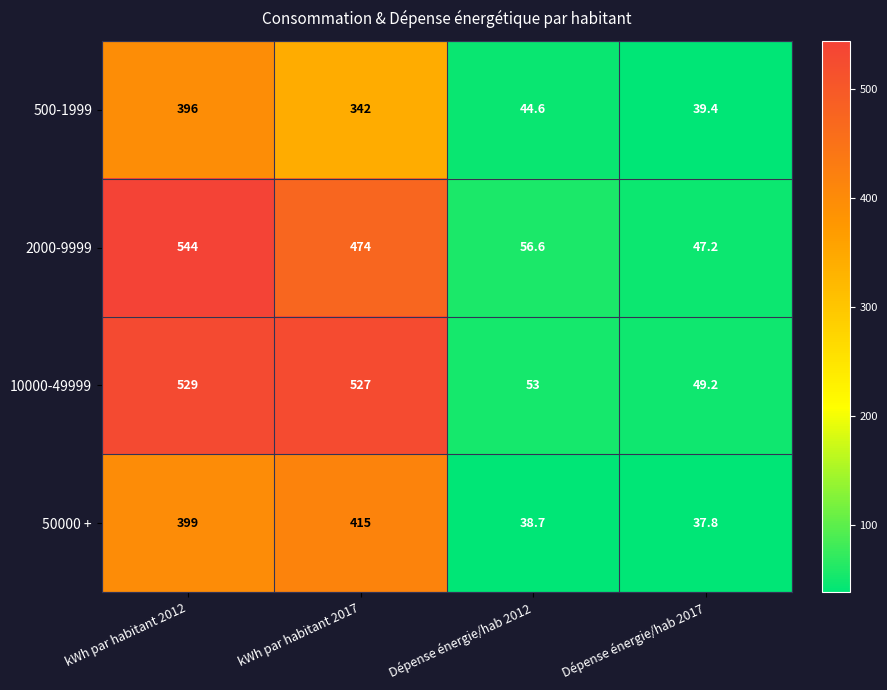

List the series in order of their peak value, lowest first.

500-1999, 50000 +, 10000-49999, 2000-9999